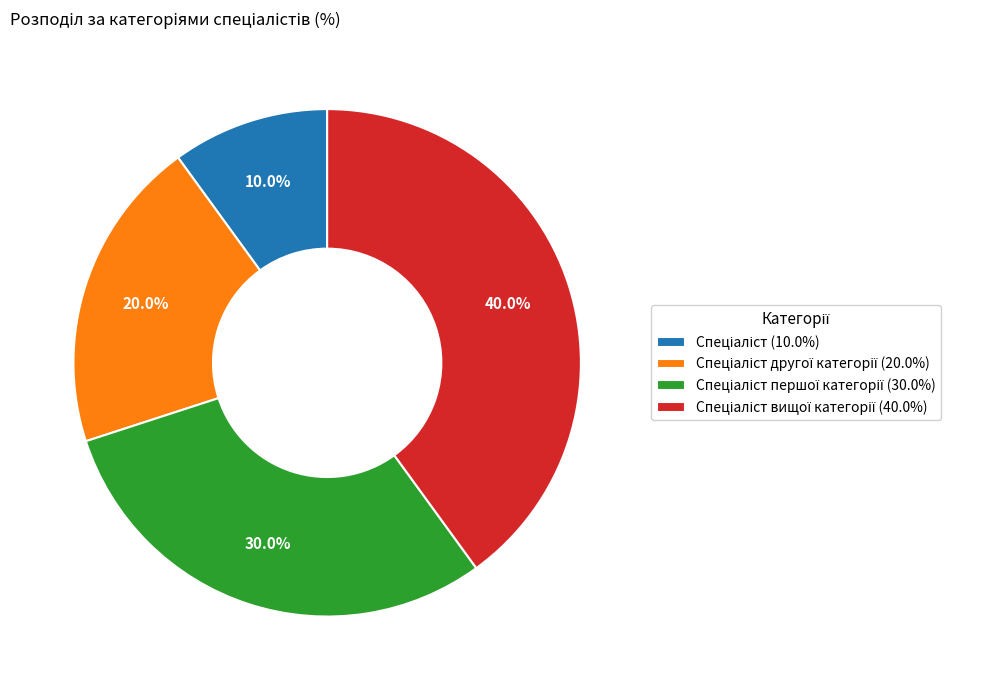

Is there any slice that represents more than half of the pie?

No